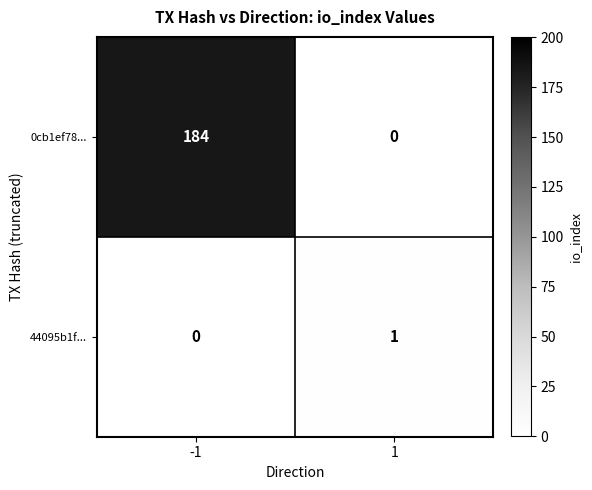

Which series has the largest range (max minus min)?

0cb1ef78...